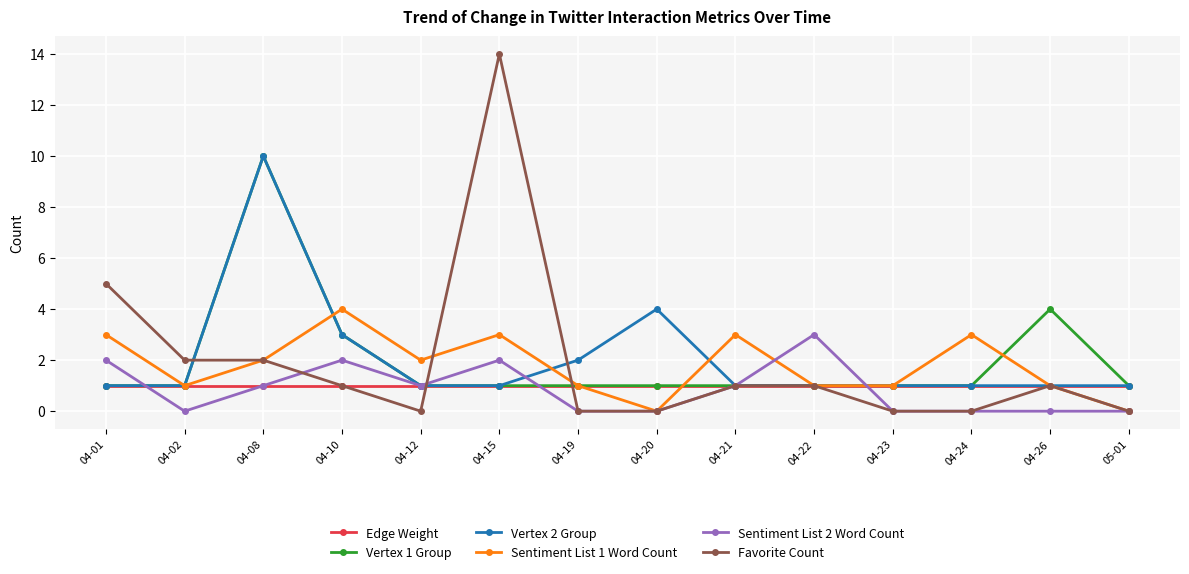

What is the difference between the second highest and second lowest values in the Vertex 1 Group series?

3